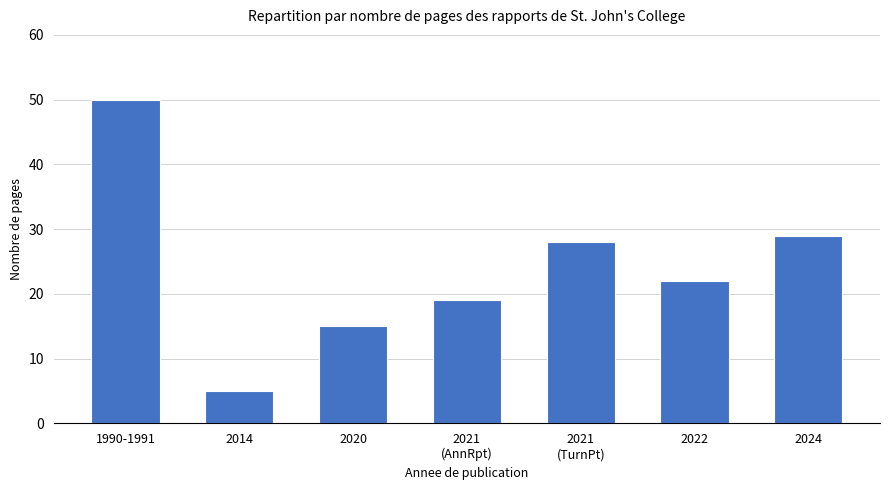

Reading right to left, what are all the values shown in this chart?

29	22	28	19	15	5	50